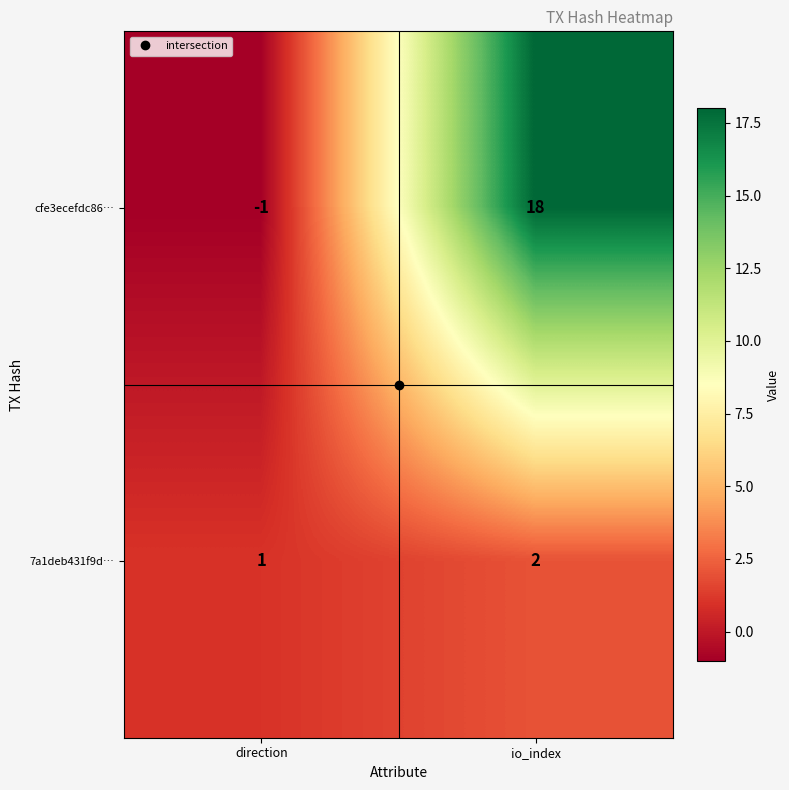

Between direction and io_index, which series saw the biggest shift?

cfe3ecefdc86…